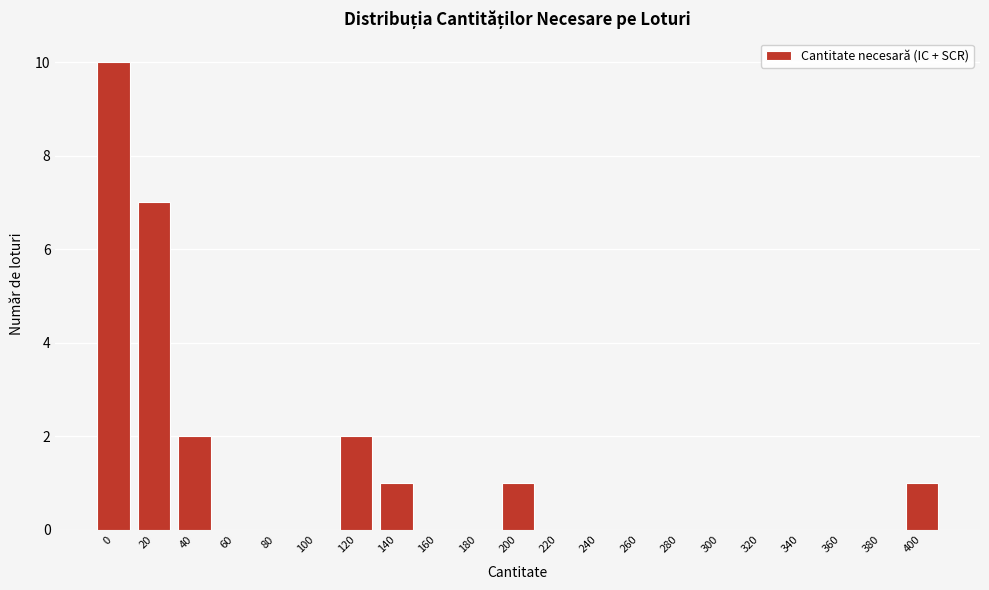

Reading left to right, transcribe all the data shown in this chart.

0=10	20=7	40=2	60=0	80=0	100=0	120=2	140=1	160=0	180=0	200=1	220=0	240=0	260=0	280=0	300=0	320=0	340=0	360=0	380=0	400=1